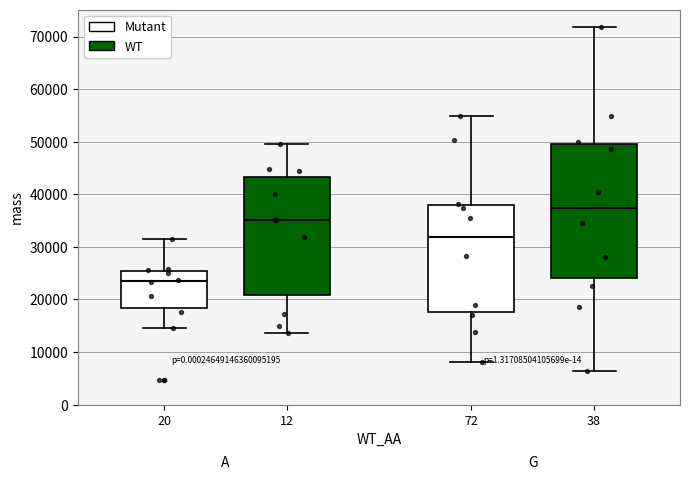

Where is the lower edge of the box at x = 38 on the y-axis? The values are not printed on the chart, so give them approximately, as read against the axis.

24000